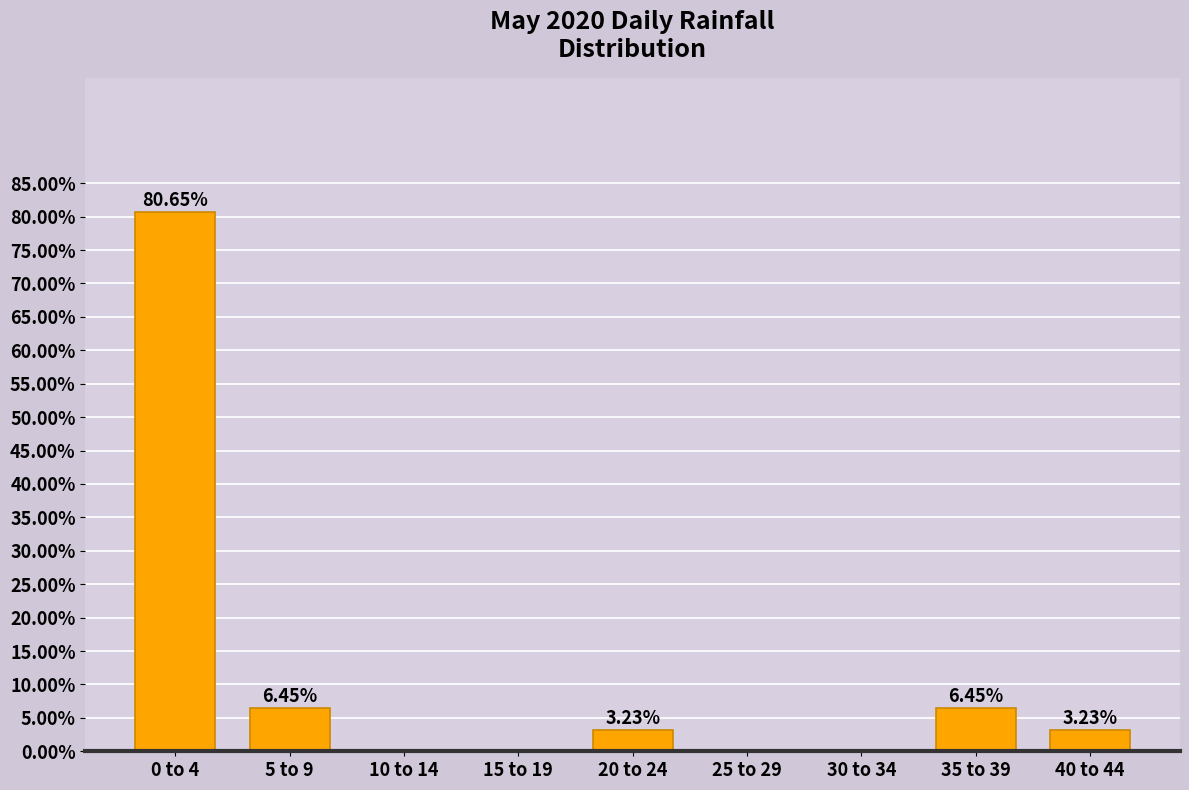

What is the change in value from 5 to 9 to 20 to 24?

-3.2